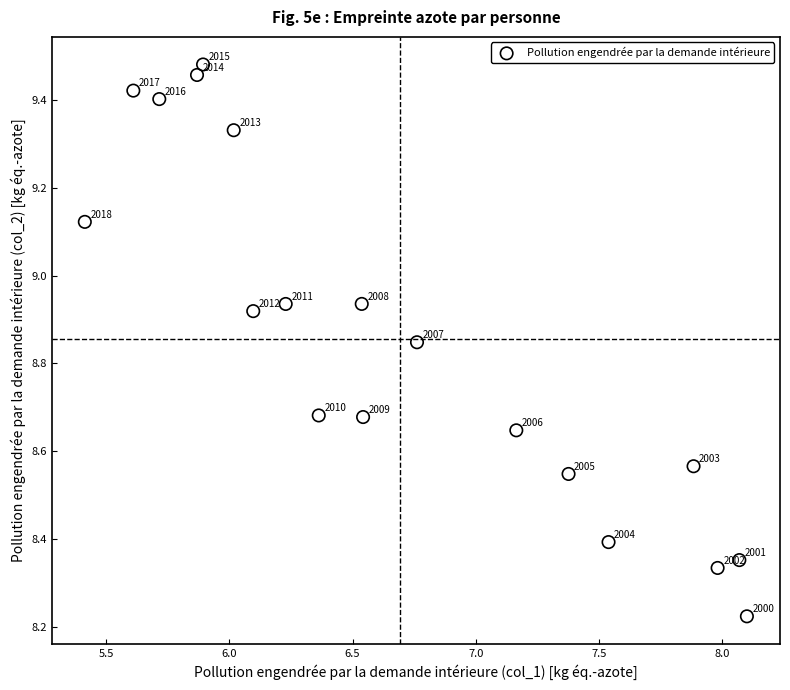

What is the range of X values (max minus min)?

2.7